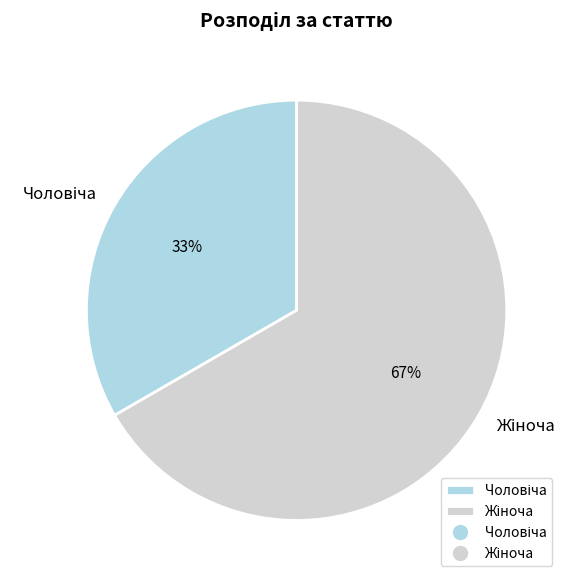

To the nearest percent, what is the average slice percentage?

50%